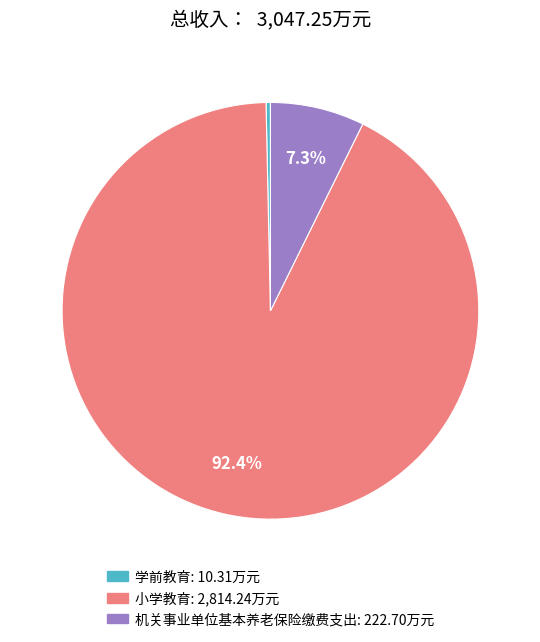

To the nearest percent, what portion does 机关事业单位基本养老保险缴费支出 represent?

7%